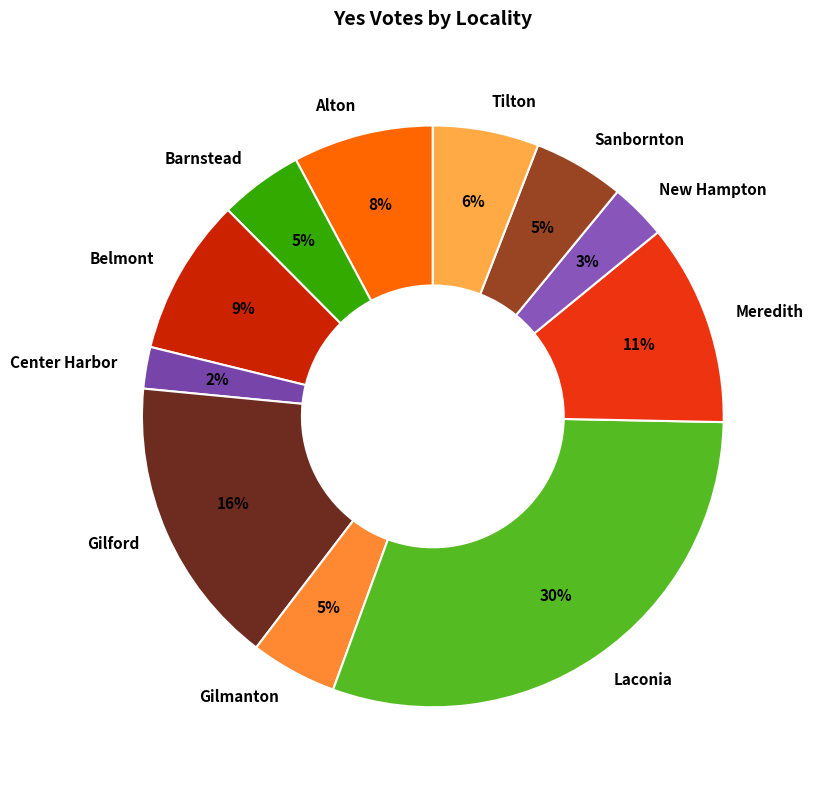

Between Gilmanton and Gilford, which is larger?

Gilford